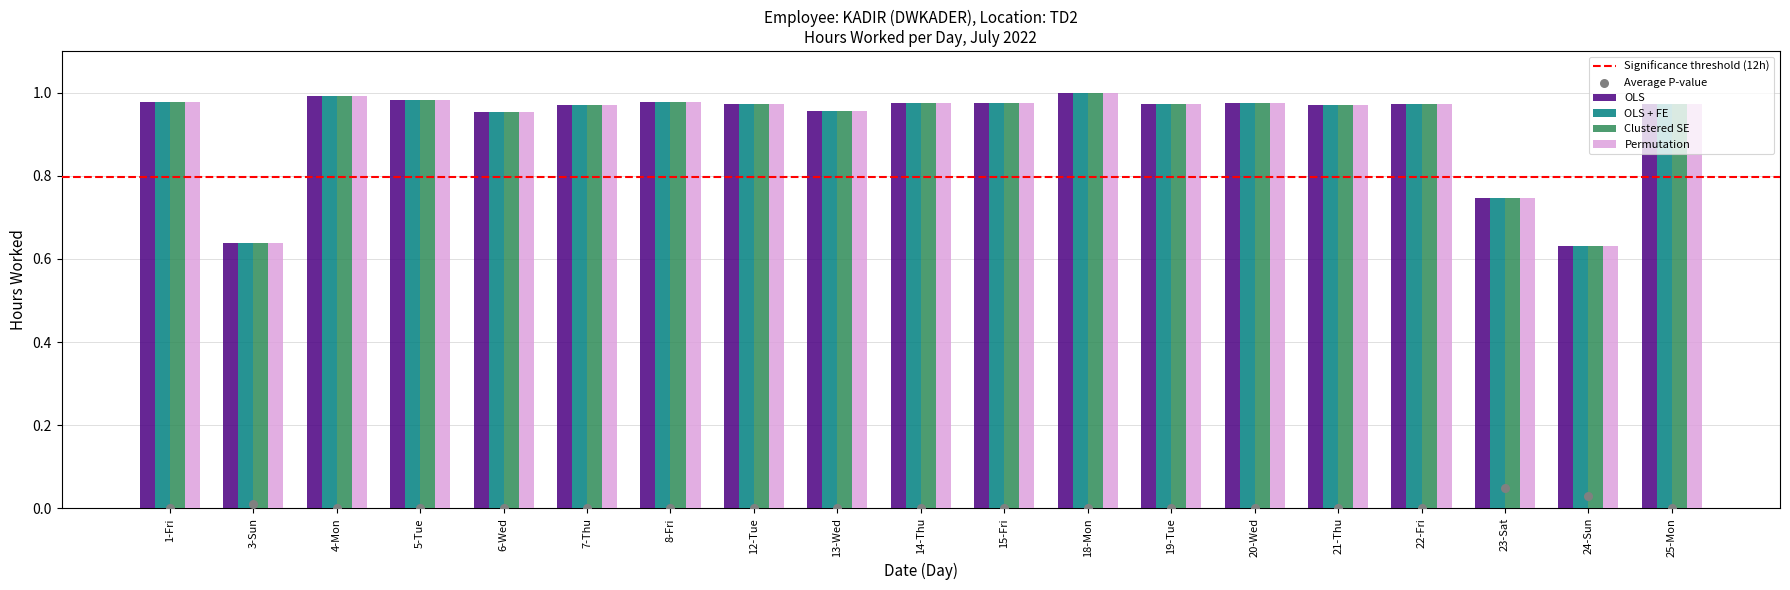

What is the total value across all series at 5-Tue?

3.9